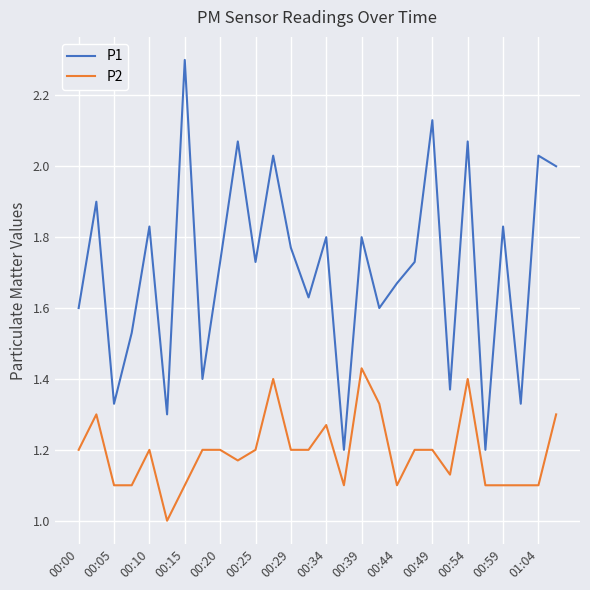

Does the chart display data point markers on the line(s)?

No